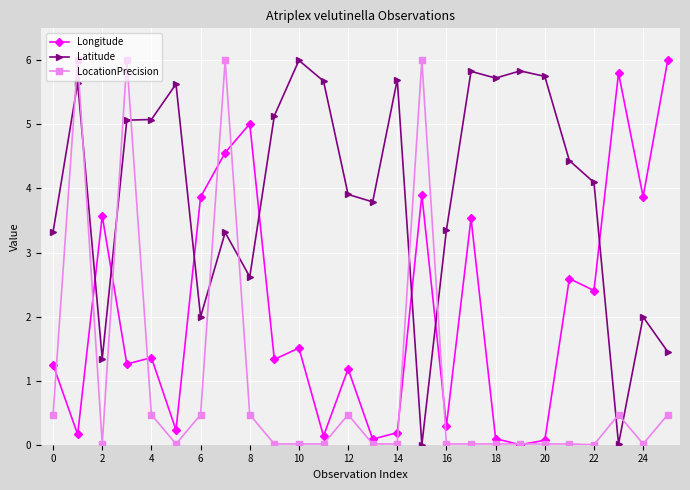

How many intersections are there between LocationPrecision and Latitude?

10